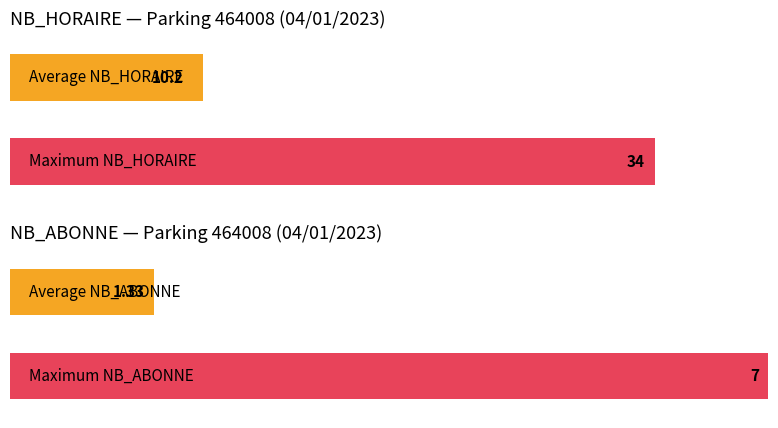

Does the chart contain stacked bars?

No